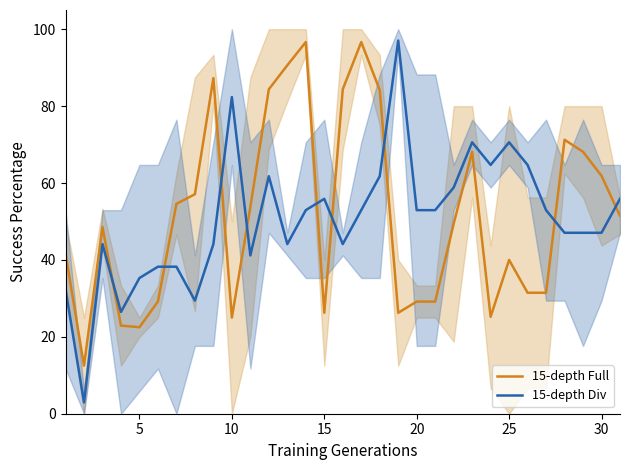

True or false: 15-depth Div has a value of 84.4 at 30.

False